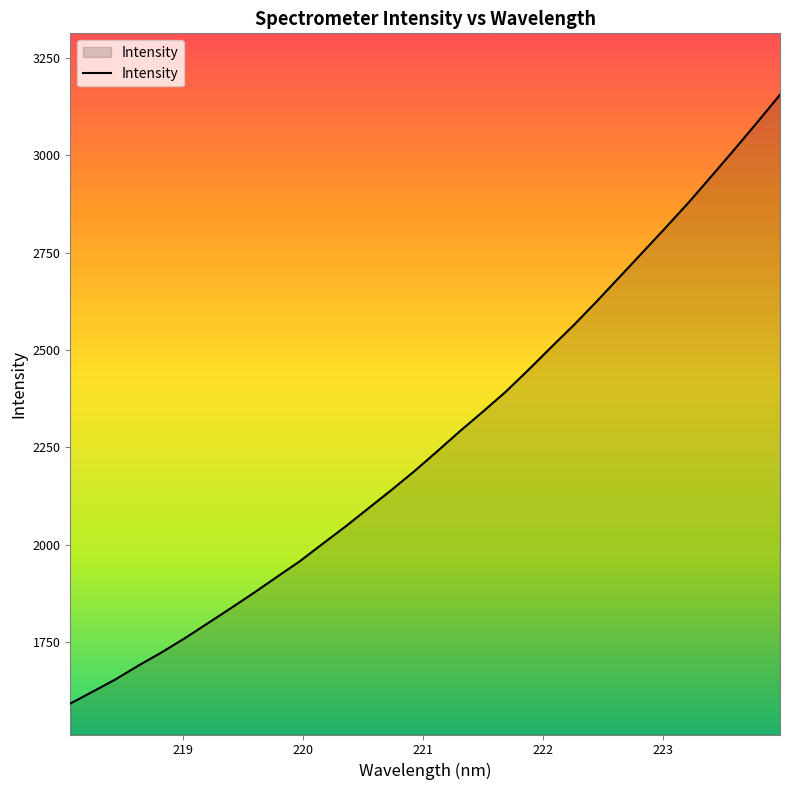

What is the greatest value displayed?

3155.4